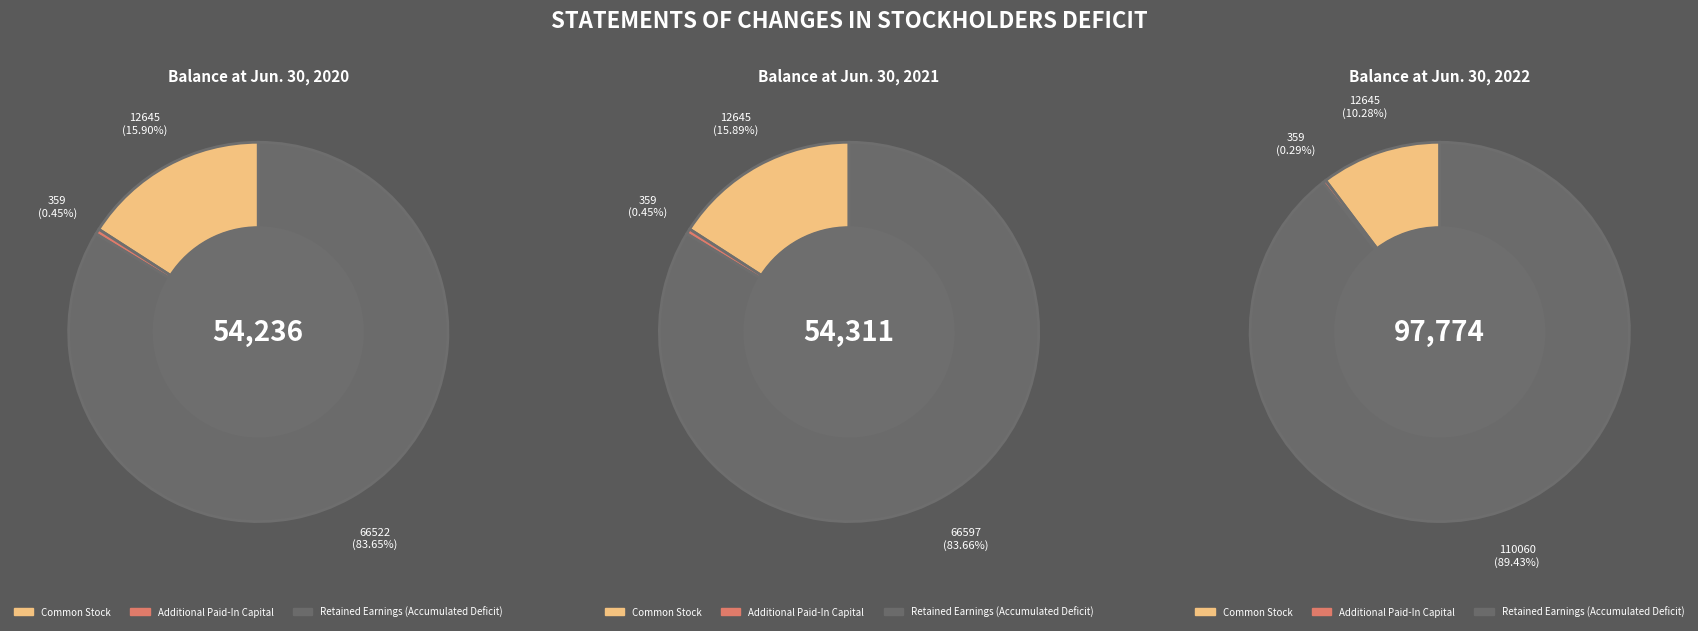

How many segments does this pie chart have?

3